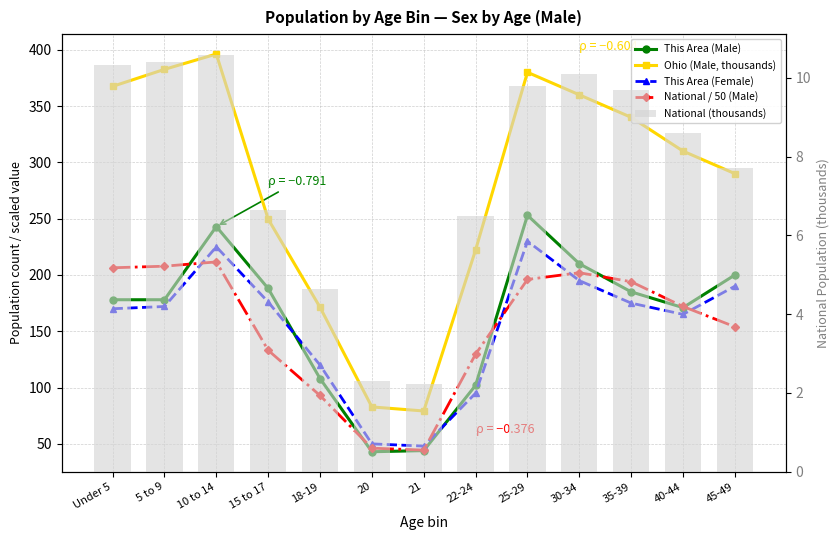

What is the difference between the highest and lowest values at Under 5?

357.2